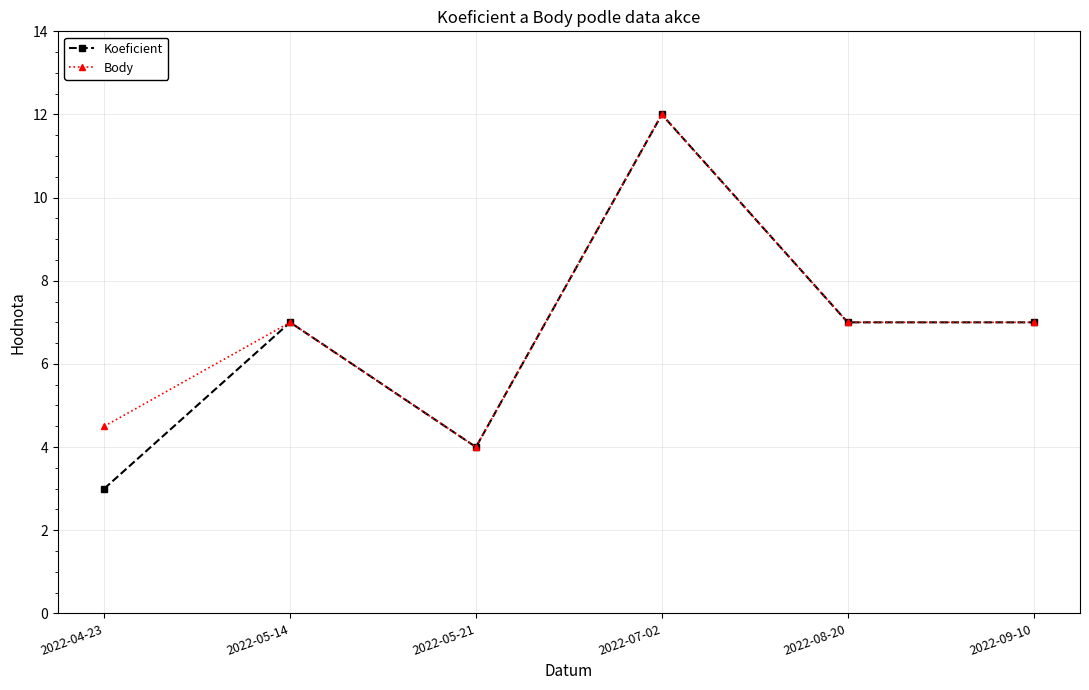

True or false: Koeficient has more than 2 points higher than both neighbors.

False